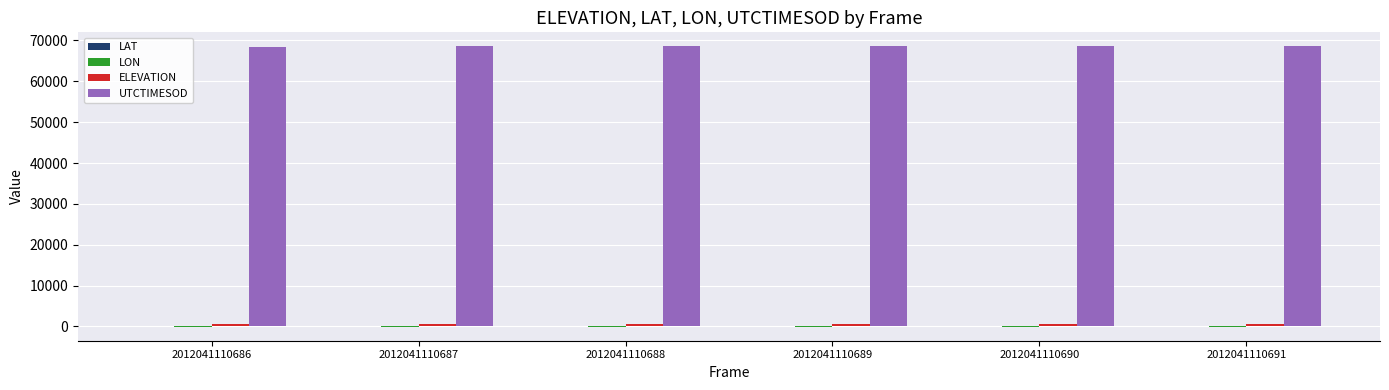

Which series has the largest total across all categories?

UTCTIMESOD